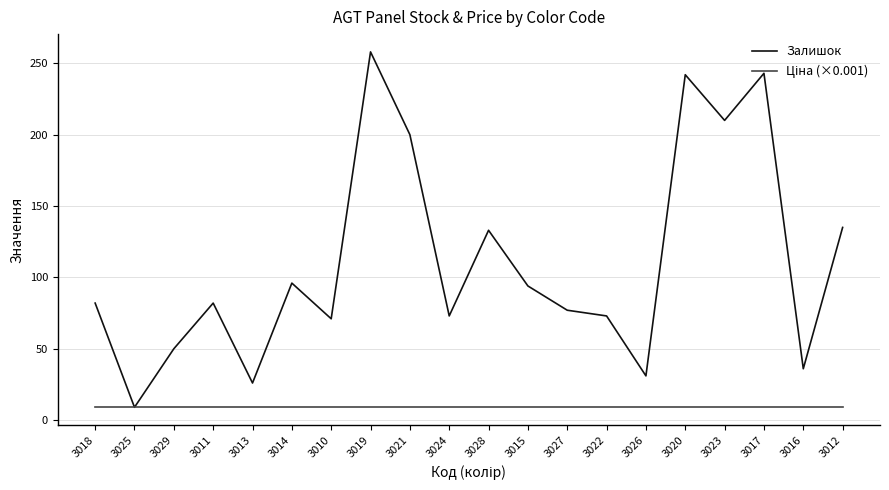

At which category is the sum across all series the highest?

3019